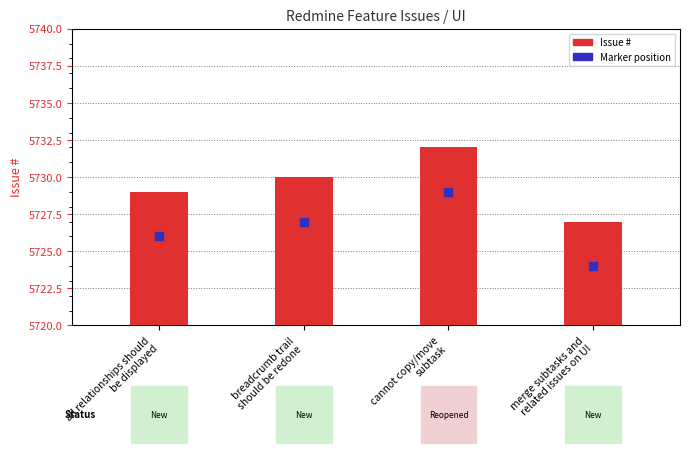

Which series has the widest spread of Y values?

Issue #